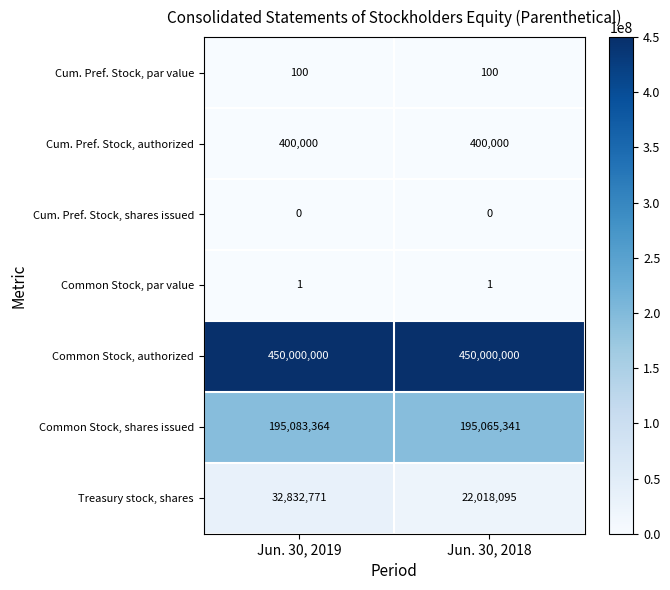

Is it true that Common Stock, authorized equals 585640213 at Jun. 30, 2018?

False